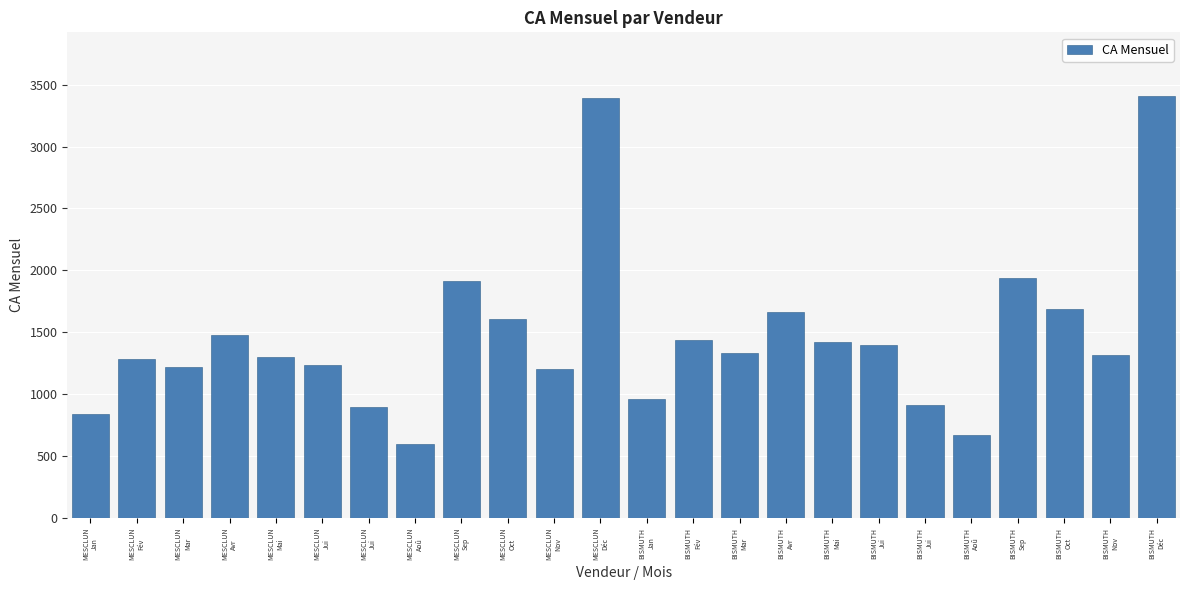

Are the bars grouped side by side (vs. stacked)?

No